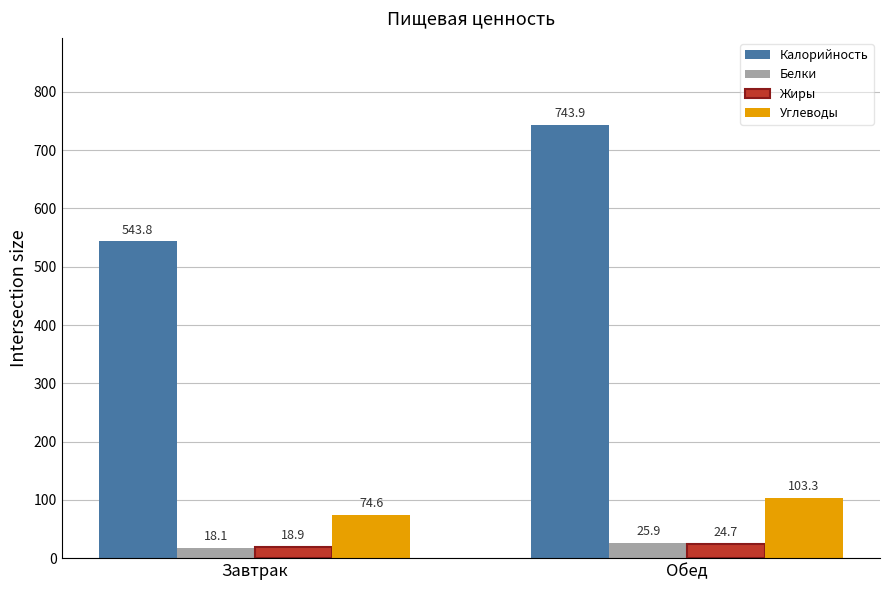

Which series has the largest total across all categories?

Калорийность